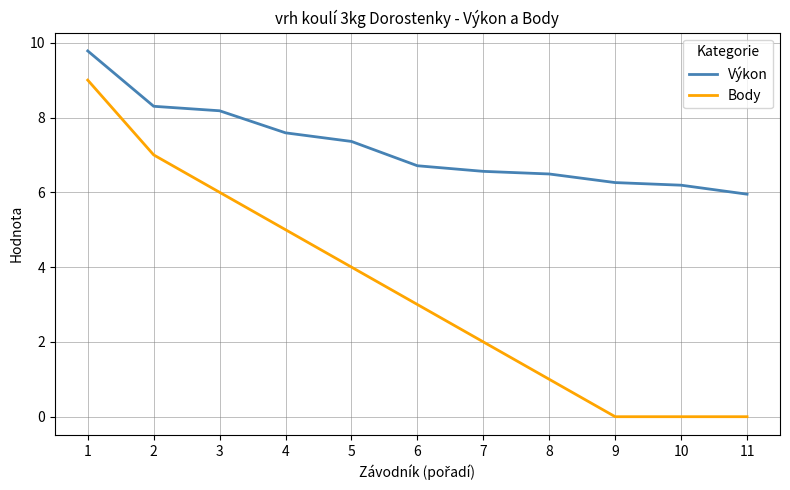

Which category has the highest value across all series?

1